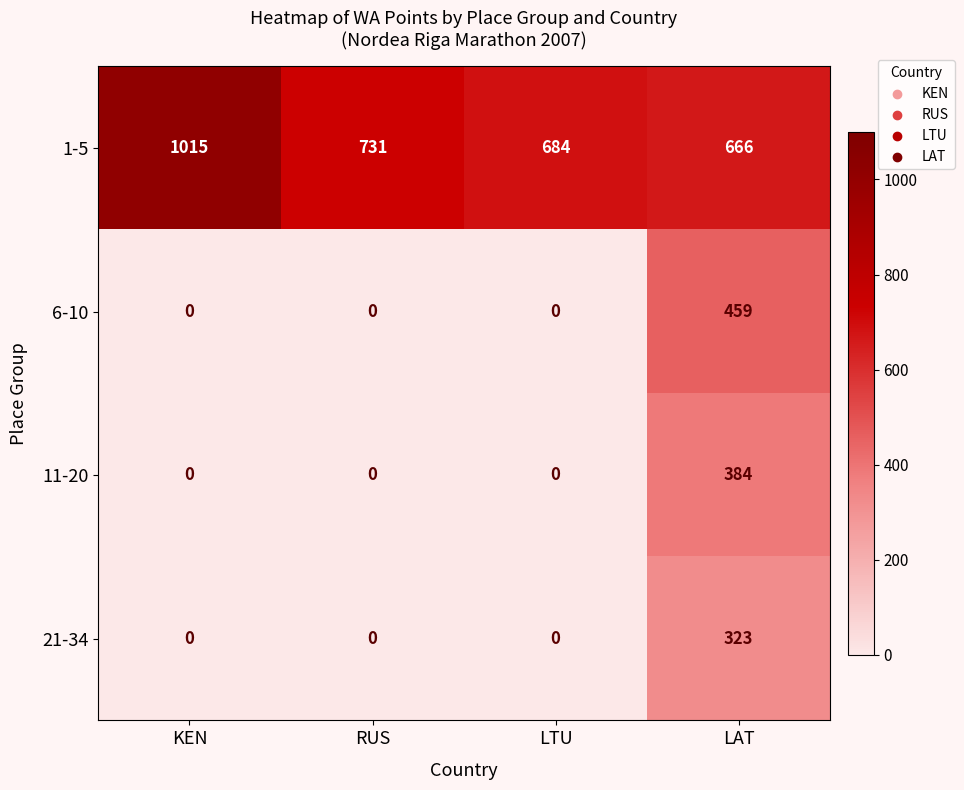

Reading left to right, extract all data points from this chart.

1-5: KEN=1015	RUS=731	LTU=684	LAT=666
6-10: KEN=0	RUS=0	LTU=0	LAT=459
11-20: KEN=0	RUS=0	LTU=0	LAT=384
21-34: KEN=0	RUS=0	LTU=0	LAT=323